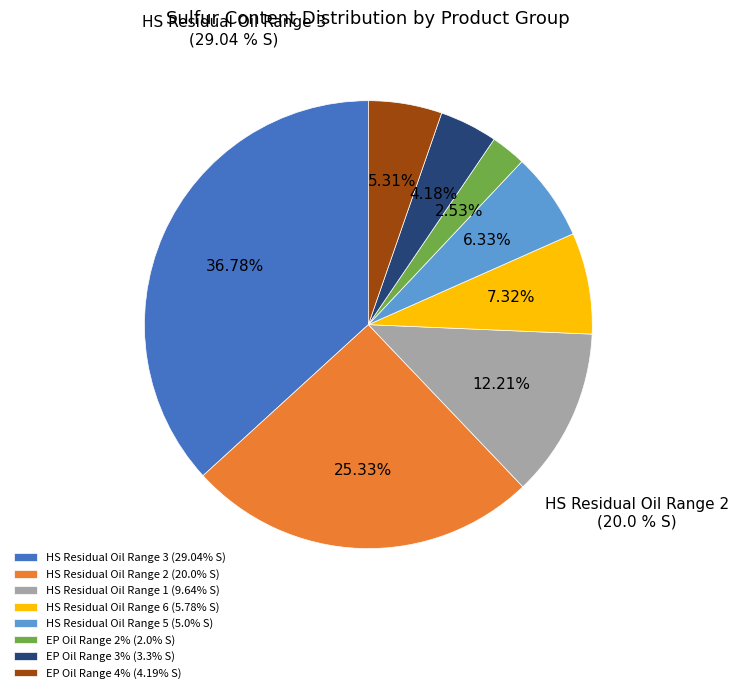

To the nearest percent, what portion does High sulfur residual oil sulfur range 6 represent?

7%